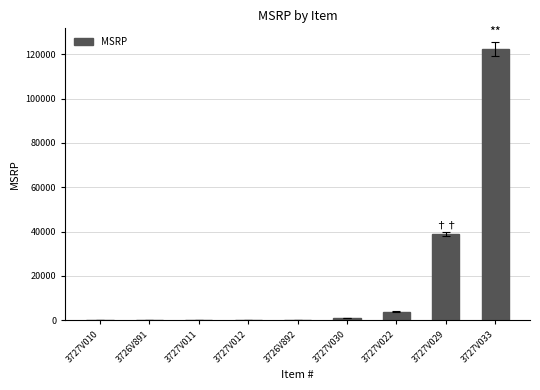

What is the change in value from 3726V892 to 3727V029?

+38663.4